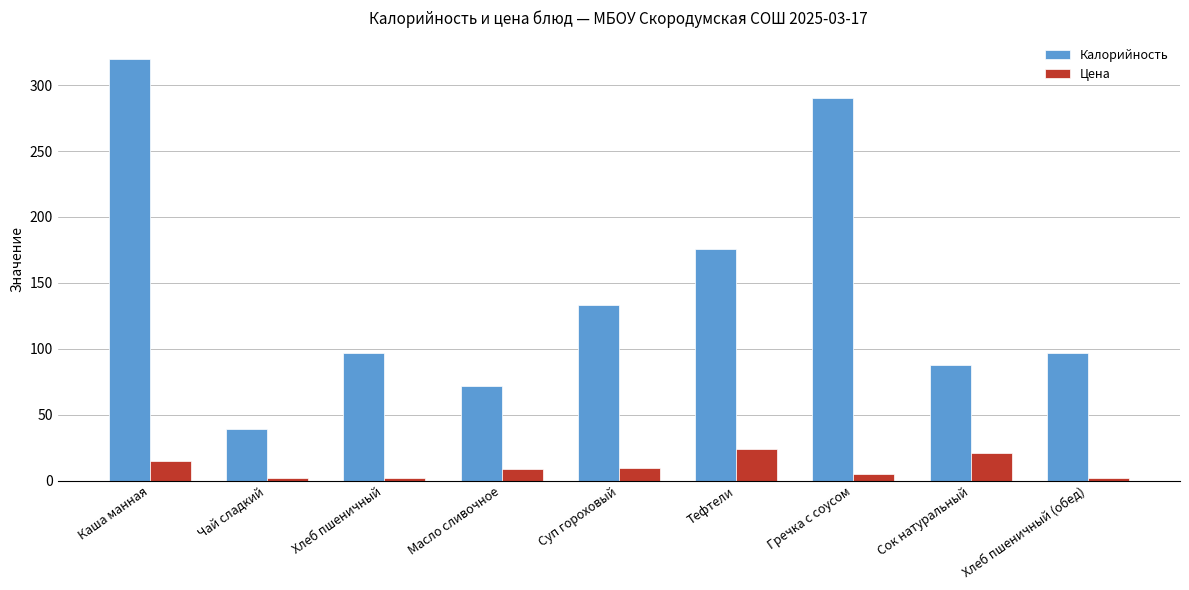

What is the difference between the Цена values at Каша манная and Чай сладкий?

13.0